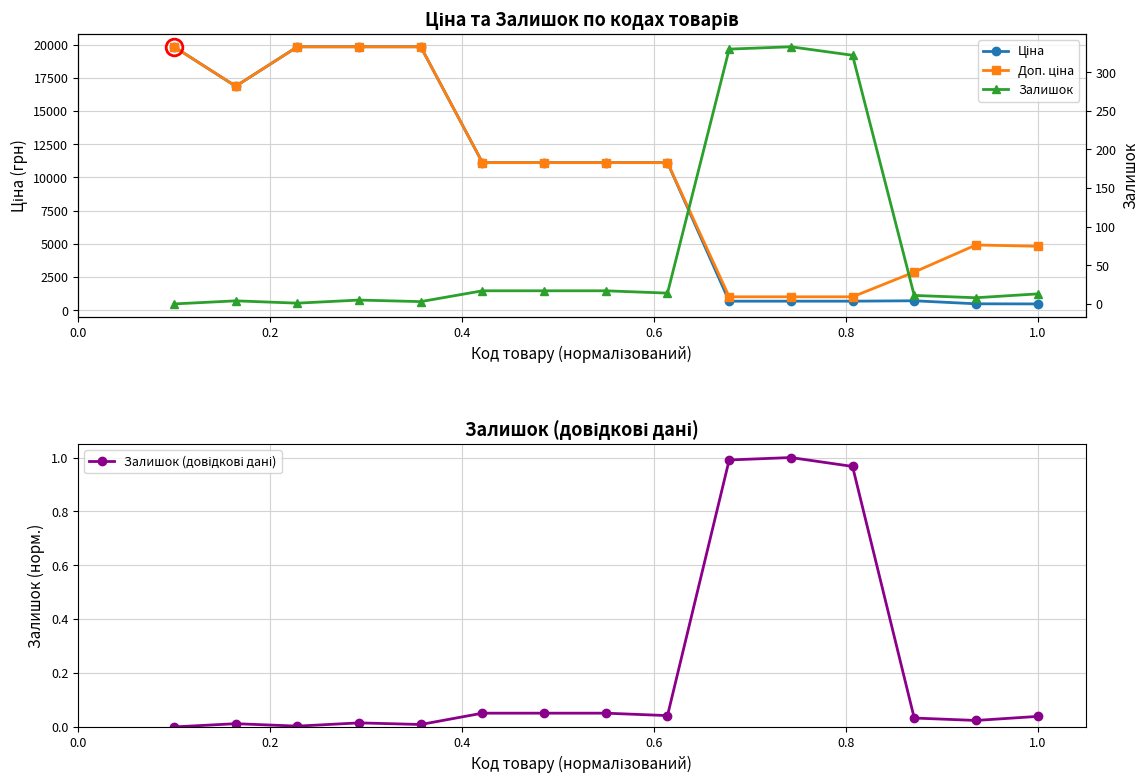

True or false: Залишок (довідкові дані) and Залишок intersect in this chart.

False